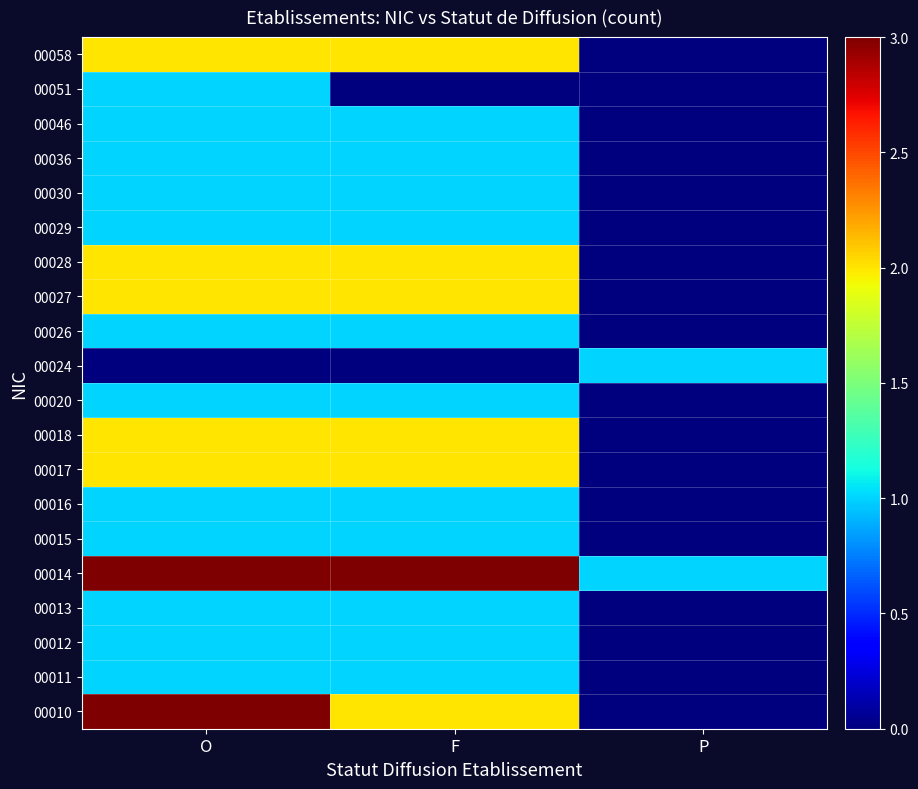

At how many categories does at least one series exceed 1?

2